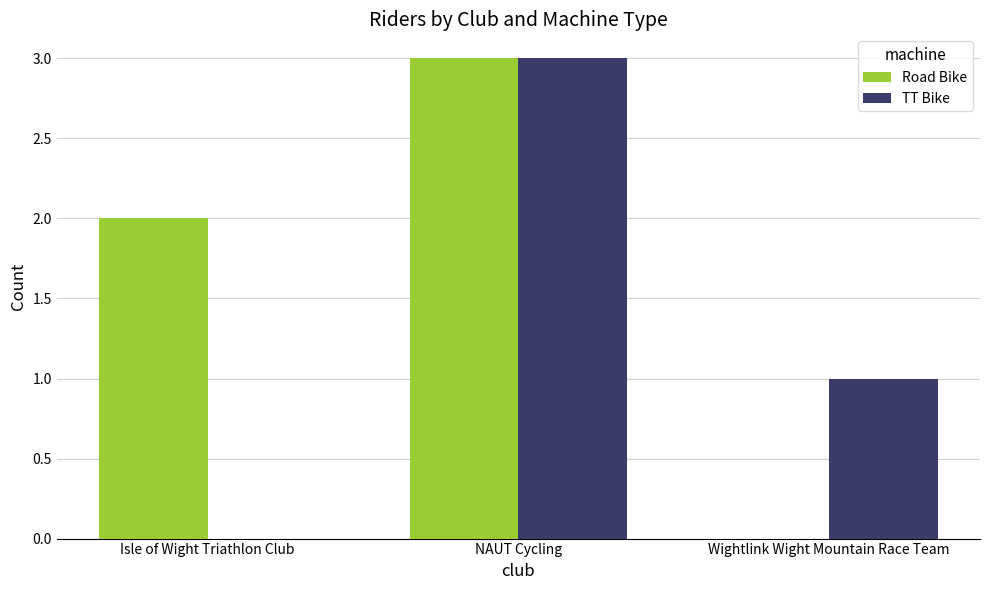

What is the average value of the Road Bike series?

2